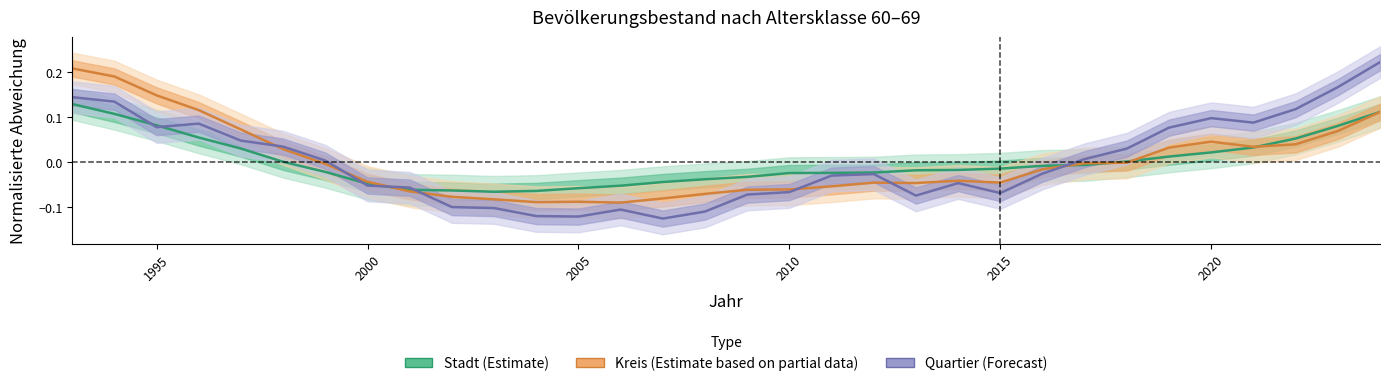

How many interior local valleys does the Stadt (Estimate) series have?

1